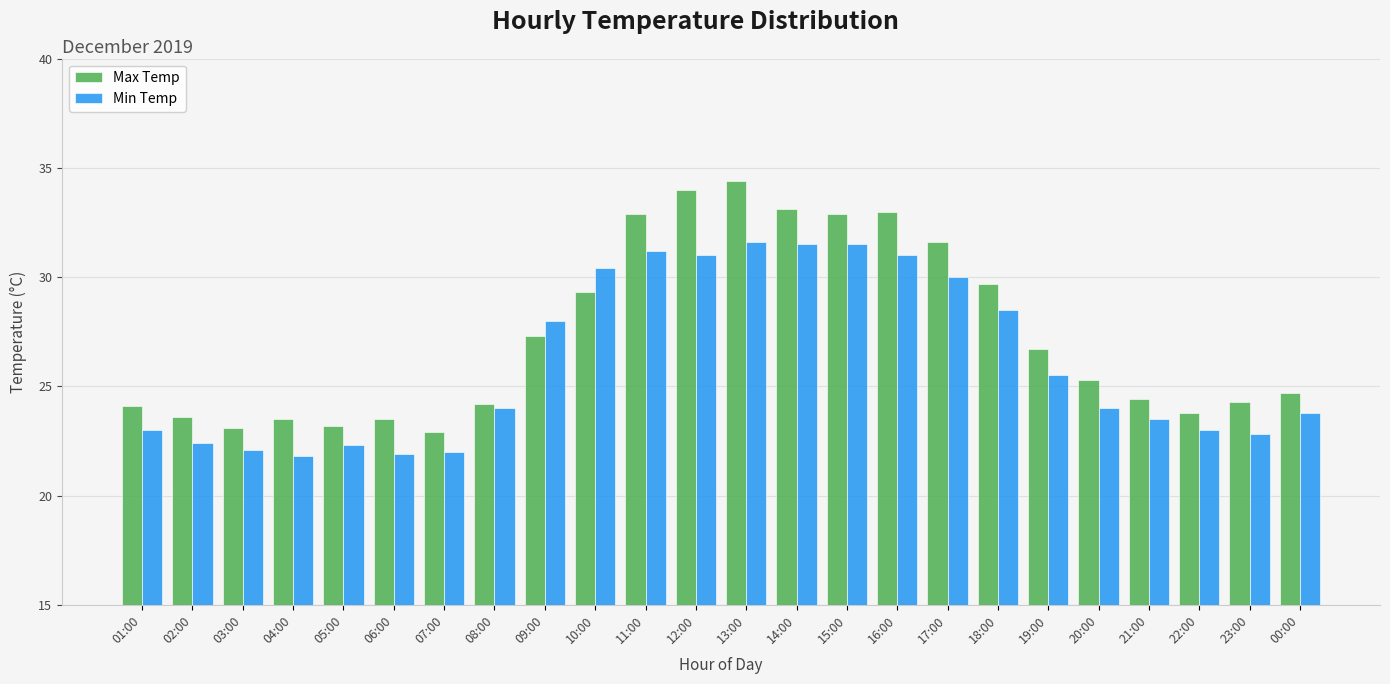

Where is Min Temp nearest to the value 26?

19:00